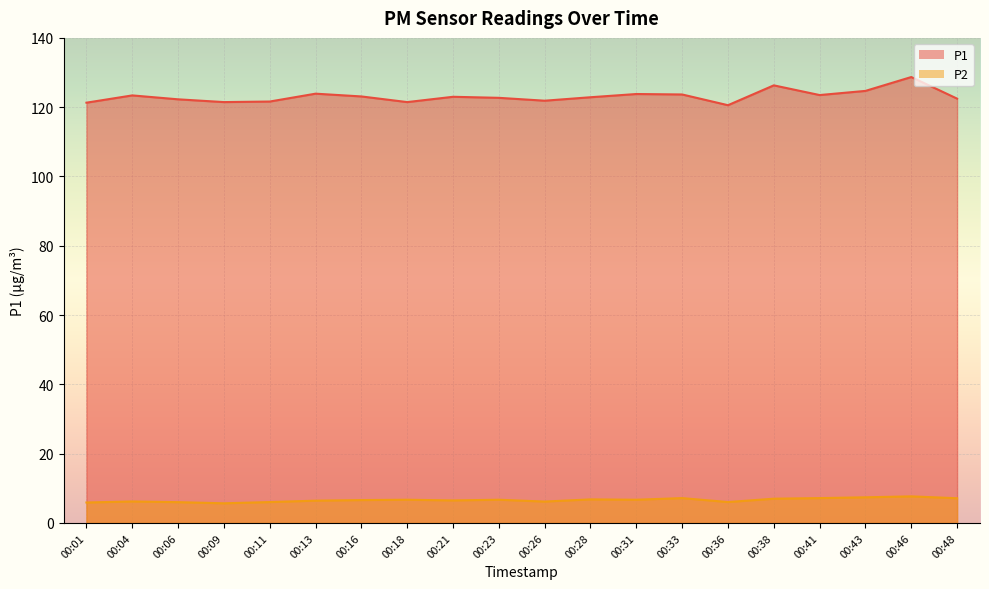

How many data points in P2 are less than 6?

2